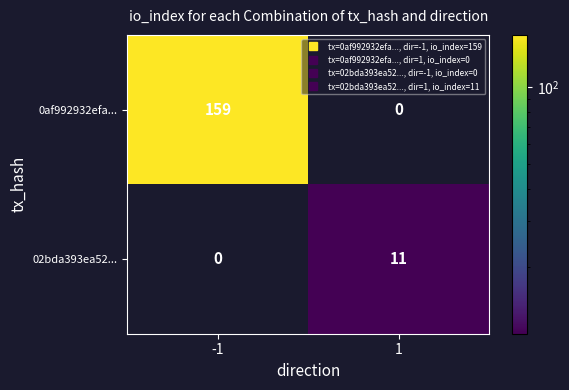

Rank the series by their average value, from highest to lowest.

0af992932efa..., 02bda393ea52...